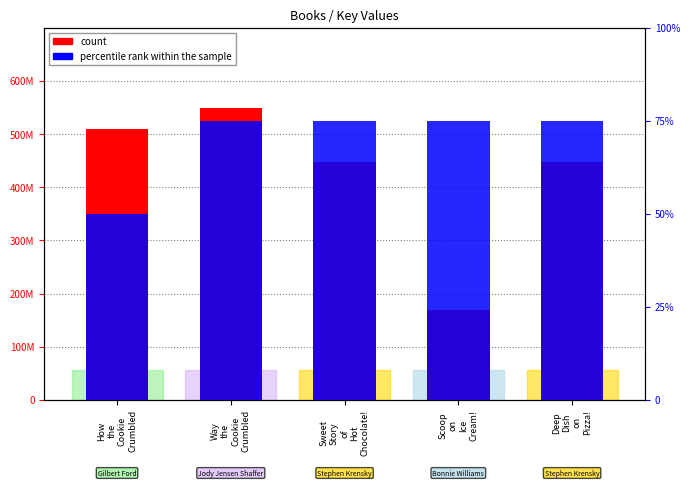

True or false: percentile rank within the sample has a value of 3 at Deep
Dish
on
Pizza!.

True